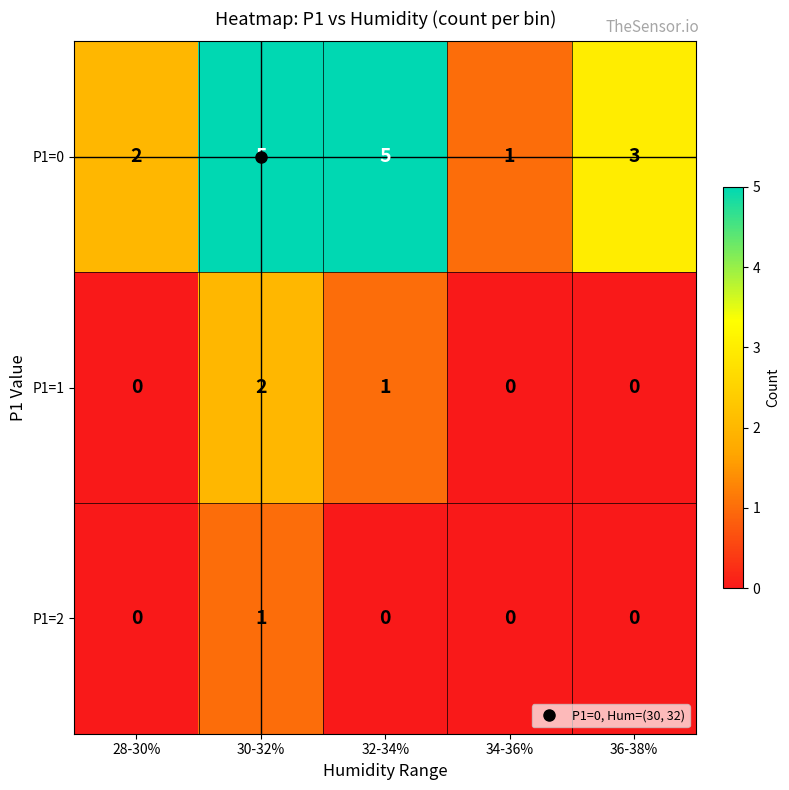

What is the highest value of the P1=0 series?

5